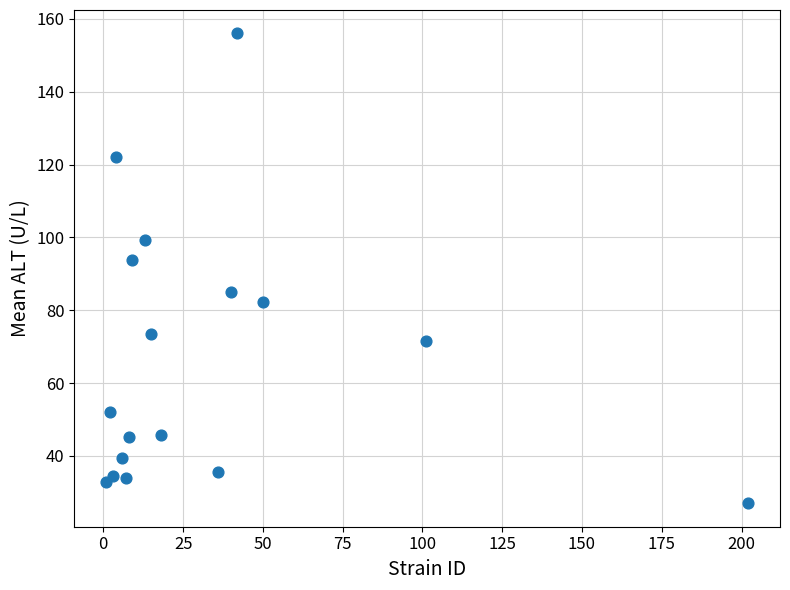

What is the range of X values (max minus min)?

201.0